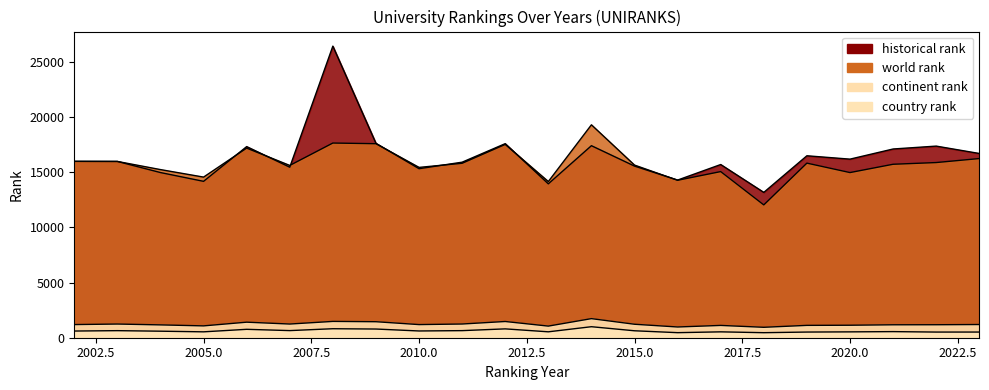

True or false: continent rank and world rank cross at least once.

False